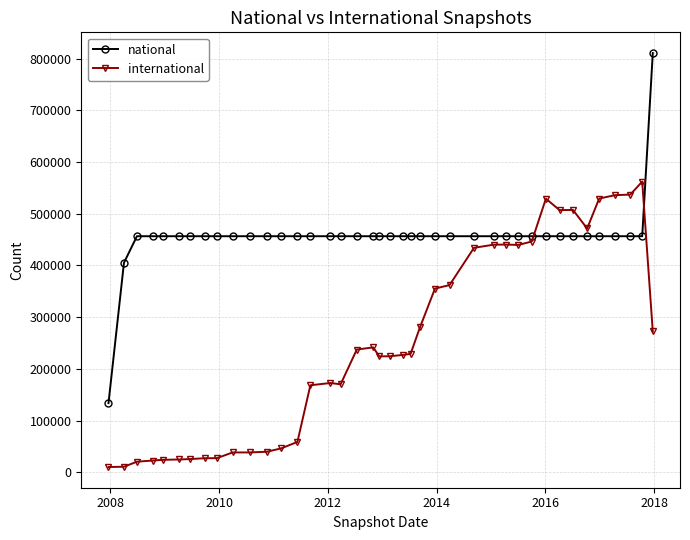

What is the value of the international point at the 31st from the left?

446288